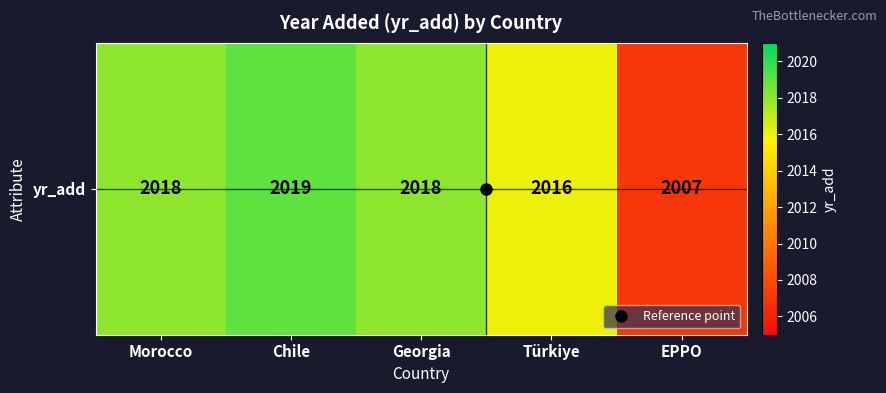

Which label corresponds to the largest value in the chart?

Chile